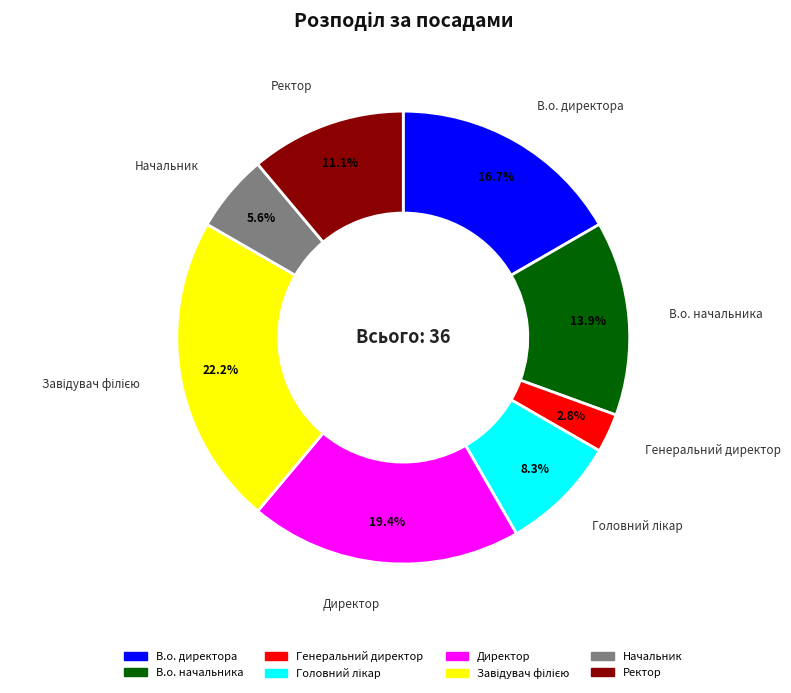

To the nearest percent, what is the difference between the largest and smallest slice percentages?

19%